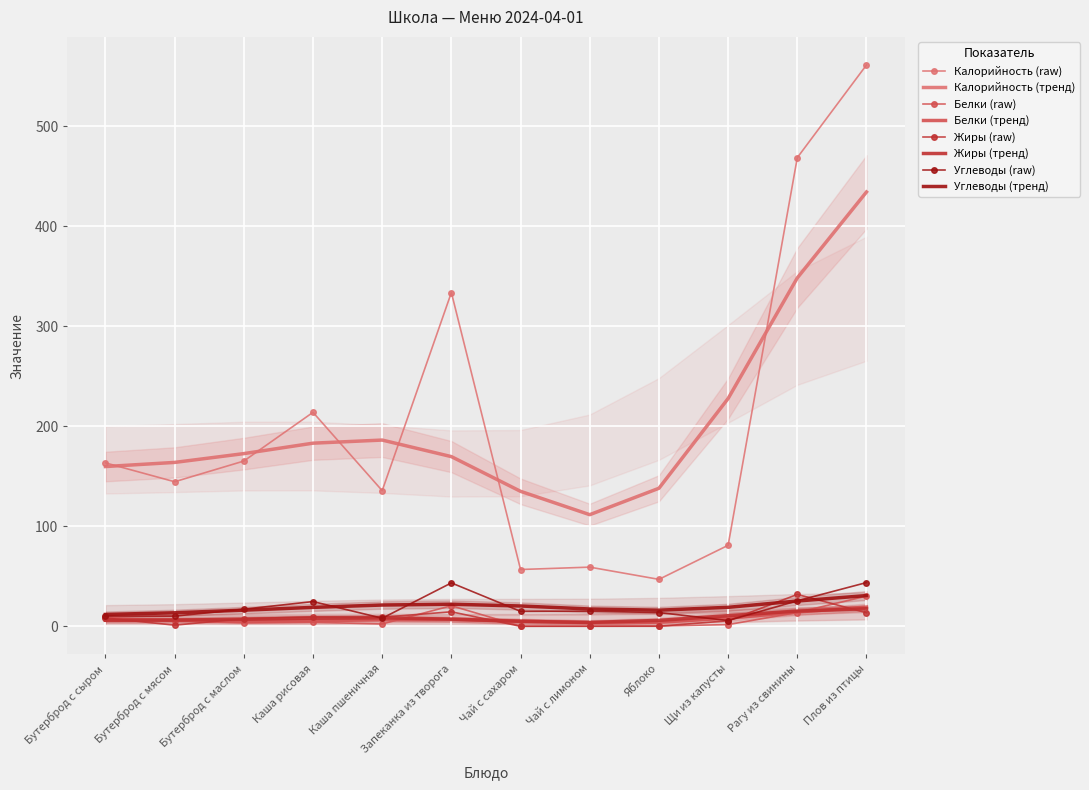

Reading left to right, list all the values displayed in this chart.

Калорийность: 163.5	144.6	165.3	214.0	135.7	333.8	56.9	59.2	47.0	81.1	468.7	561.4
Белки: 8.9	5.6	3.4	4.1	2.4	20.6	0.2	0.3	0.4	1.8	13.8	30.3
Жиры: 8.4	1.2	7.8	9.5	9.1	14.6	0.1	0.1	0.1	5.6	31.9	13.6
Углеводы: 10.3	10.3	17.2	24.8	8.1	43.5	15.0	15.2	13.8	5.8	25.5	43.8